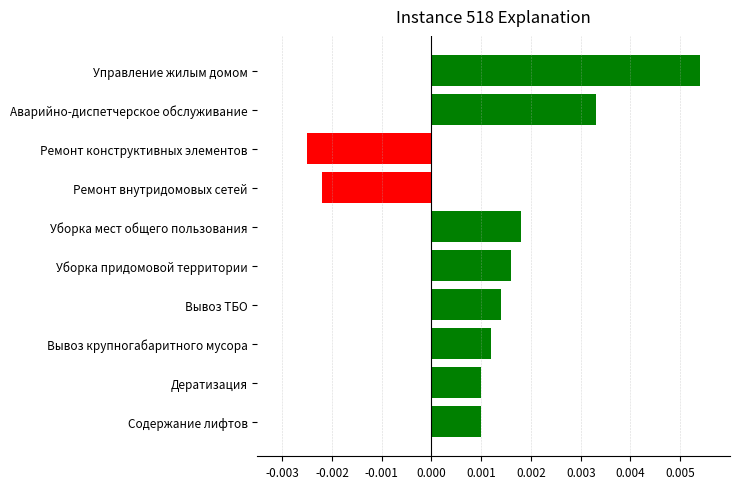

Which category has the lowest value across all series?

Ремонт конструктивных элементов